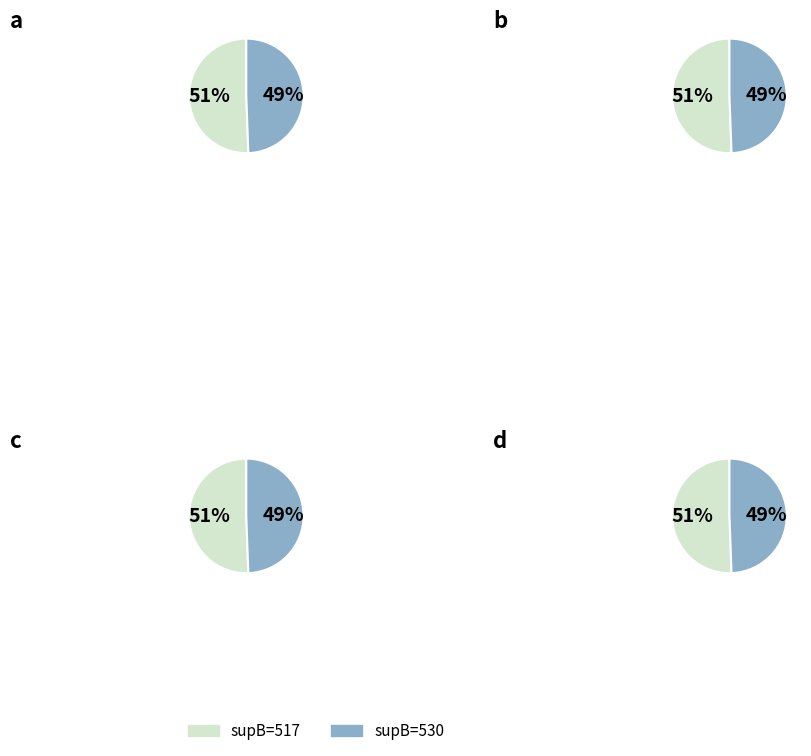

Is the sum of 452 and 517 greater than half?

No